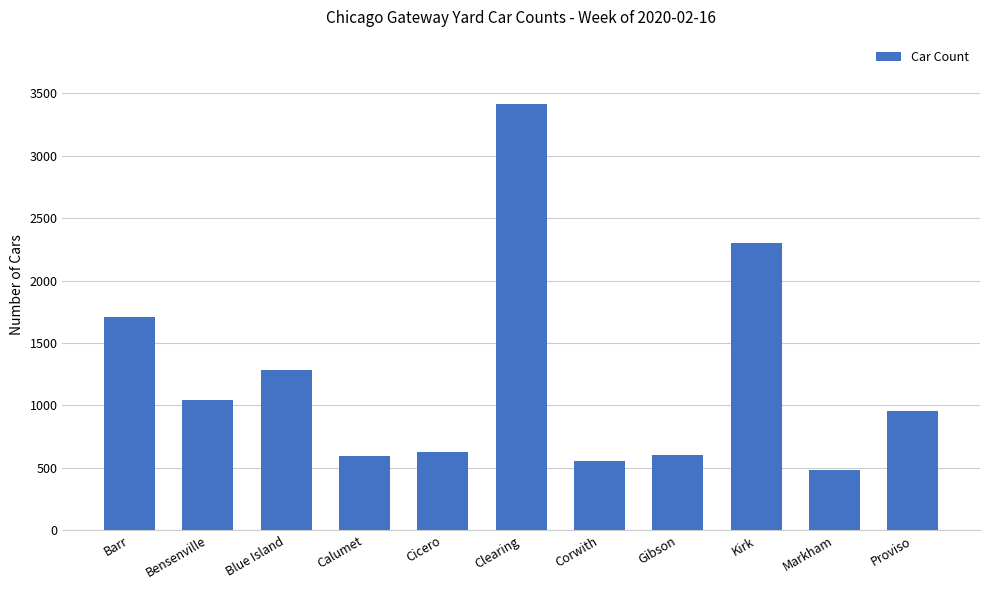

What is the average value?

1233